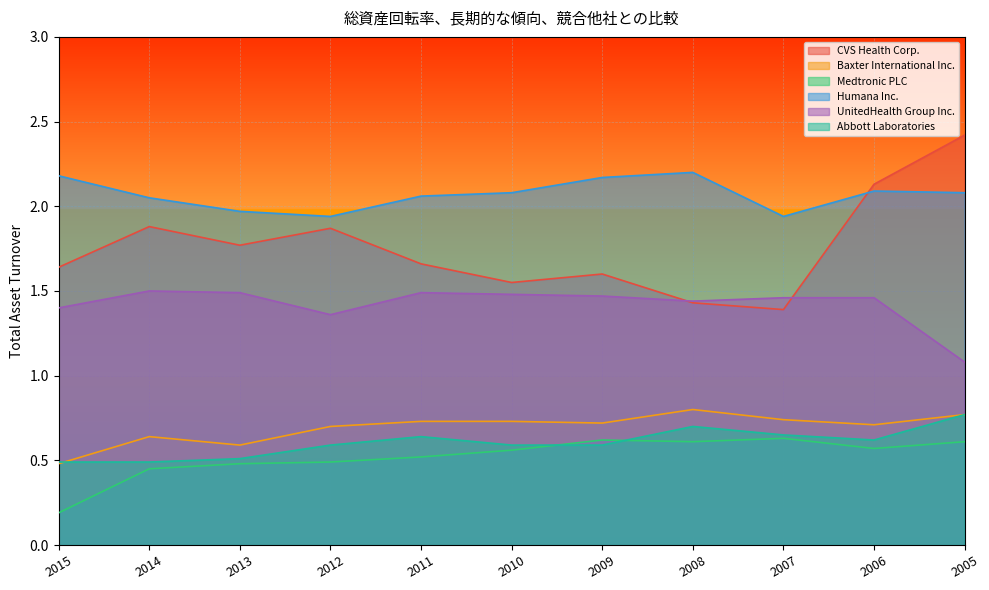

How many lines are shown in the chart?

6